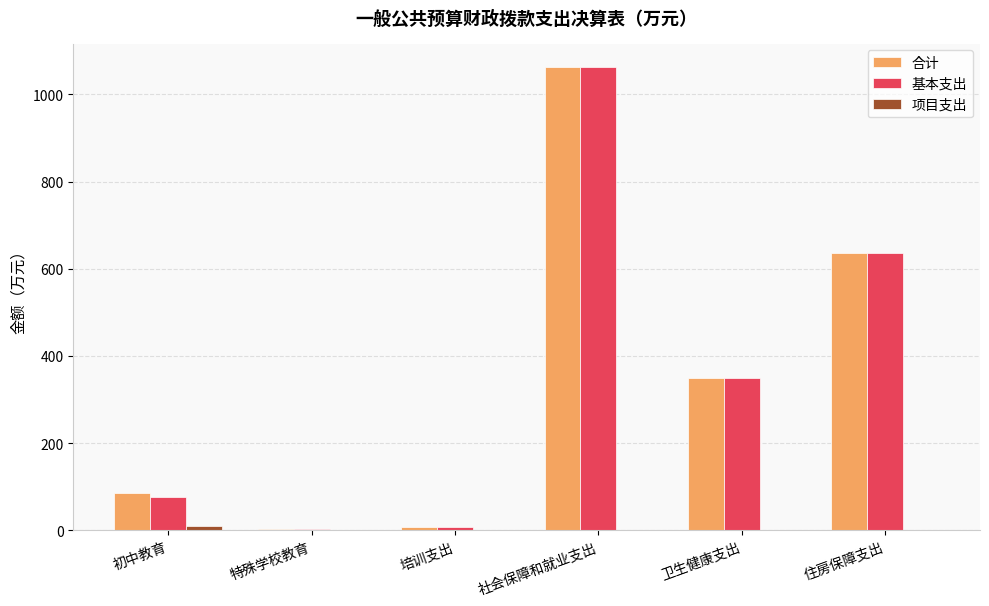

How many groups of bars are there?

6